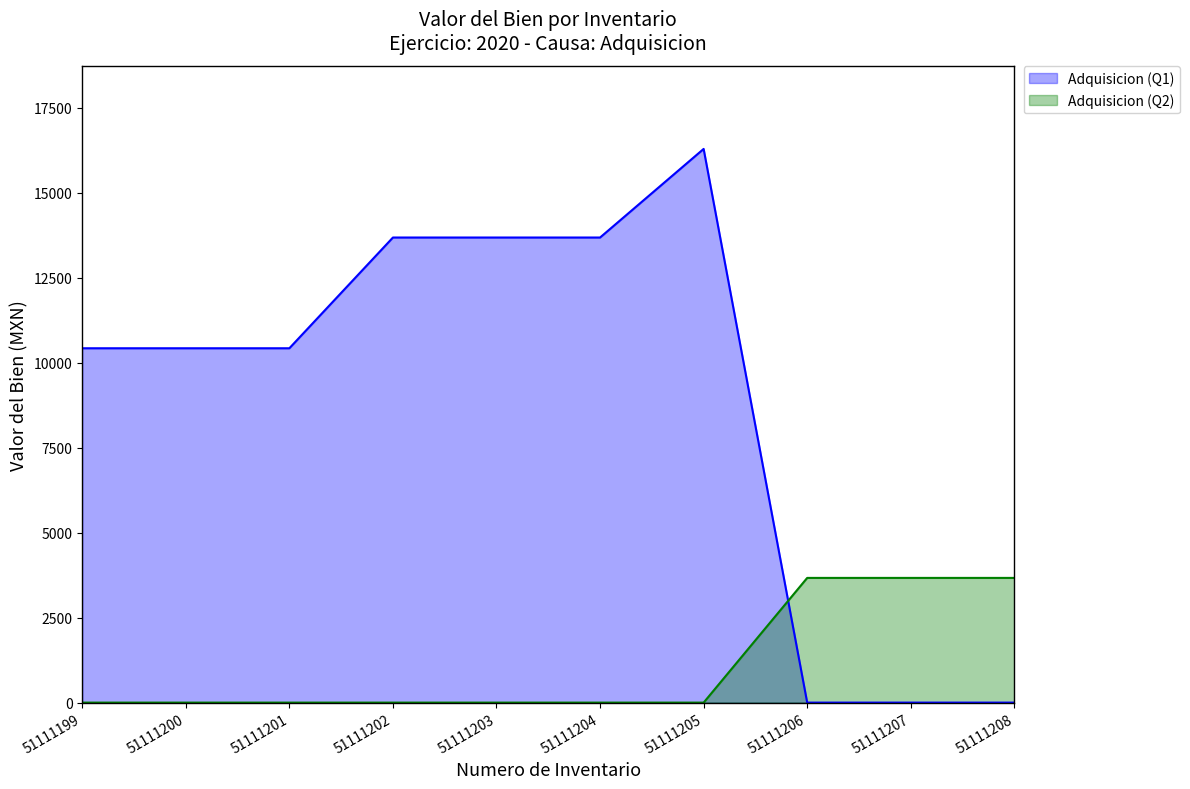

What is the difference between the maximum and minimum values in the Adquisicion (Q2) series?

3669.0